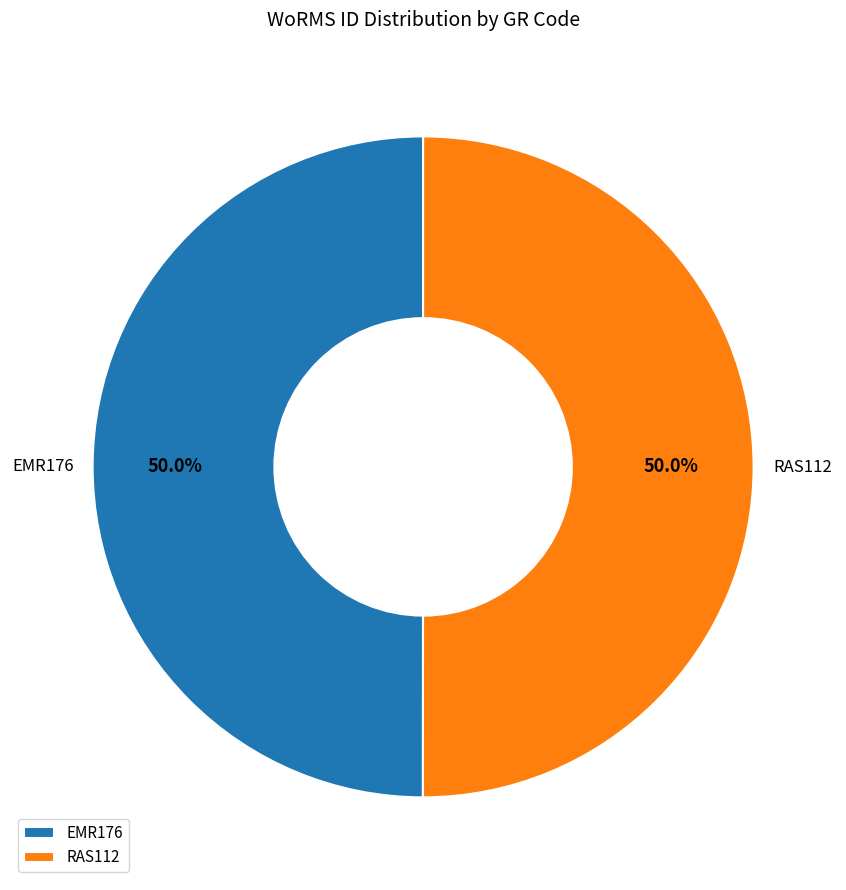

Combined, what portion of the pie is RAS112 and EMR176?

100.0%